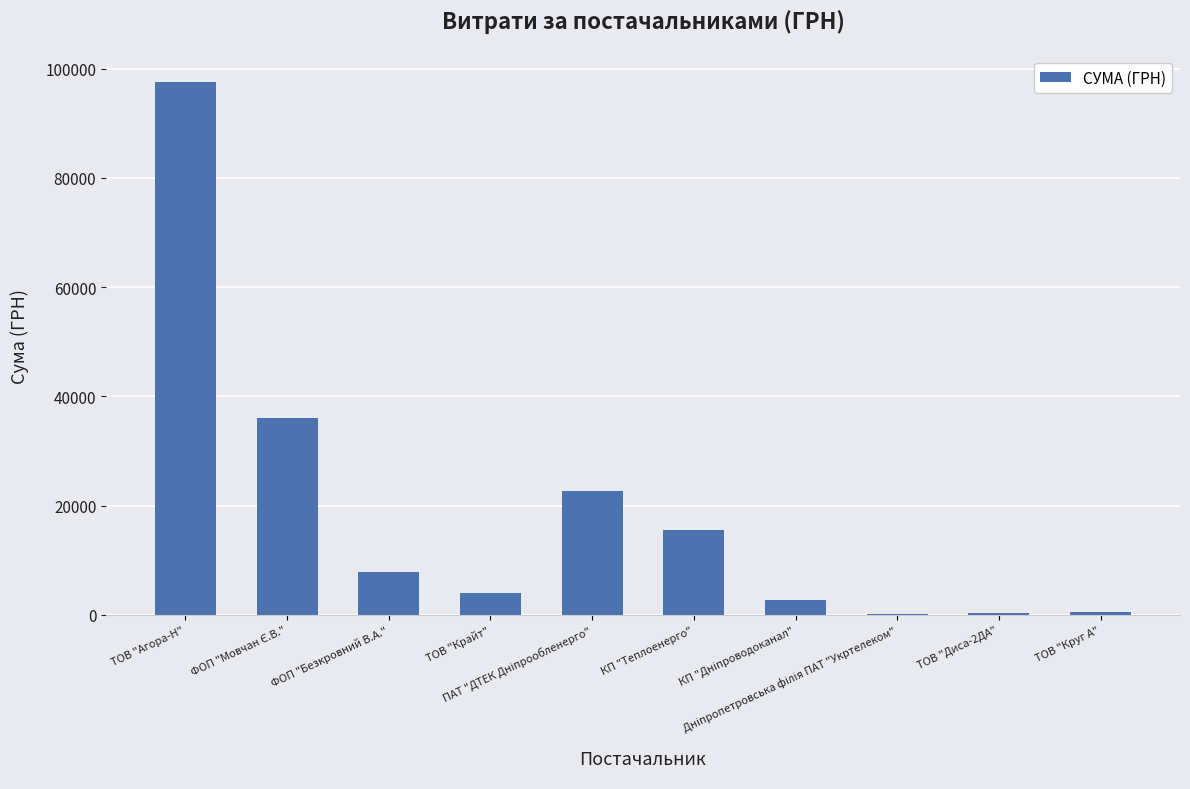

Rank the categories by value from highest to lowest.

ТОВ "Агора-Н", ФОП "Мовчан Є.В.", ПАТ "ДТЕК Дніпрообленерго", КП "Теплоенерго", ФОП "Безкровний В.А.", ТОВ "Крайт", КП "Дніпроводоканал", ТОВ "Круг А", ТОВ "Диса-2ДА", Дніпропетровська філія ПАТ "Укртелеком"